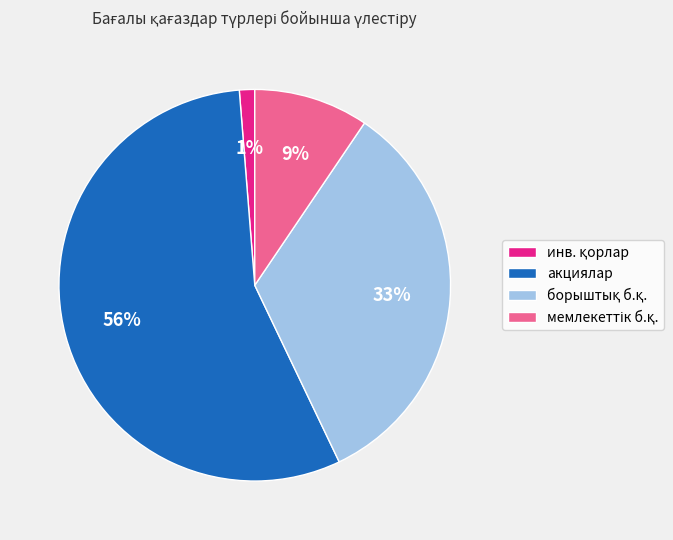

To the nearest percent, what is the average slice percentage?

25%